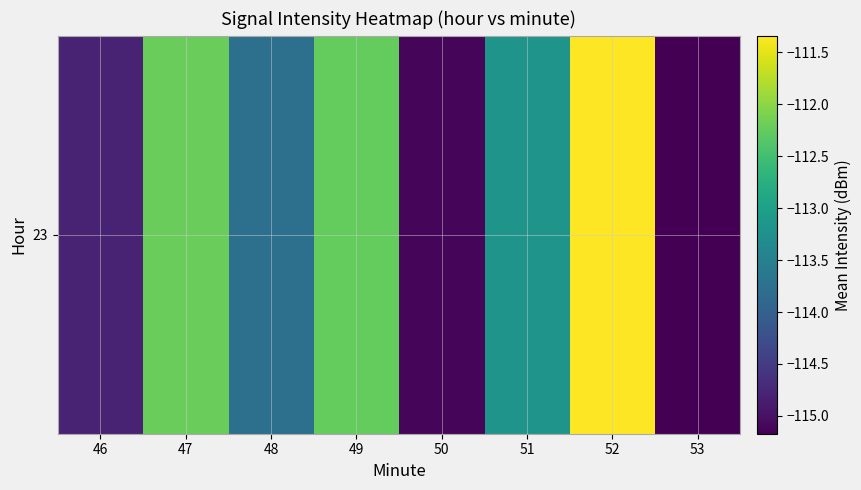

What is the change in value from 47 to 52?

+0.9